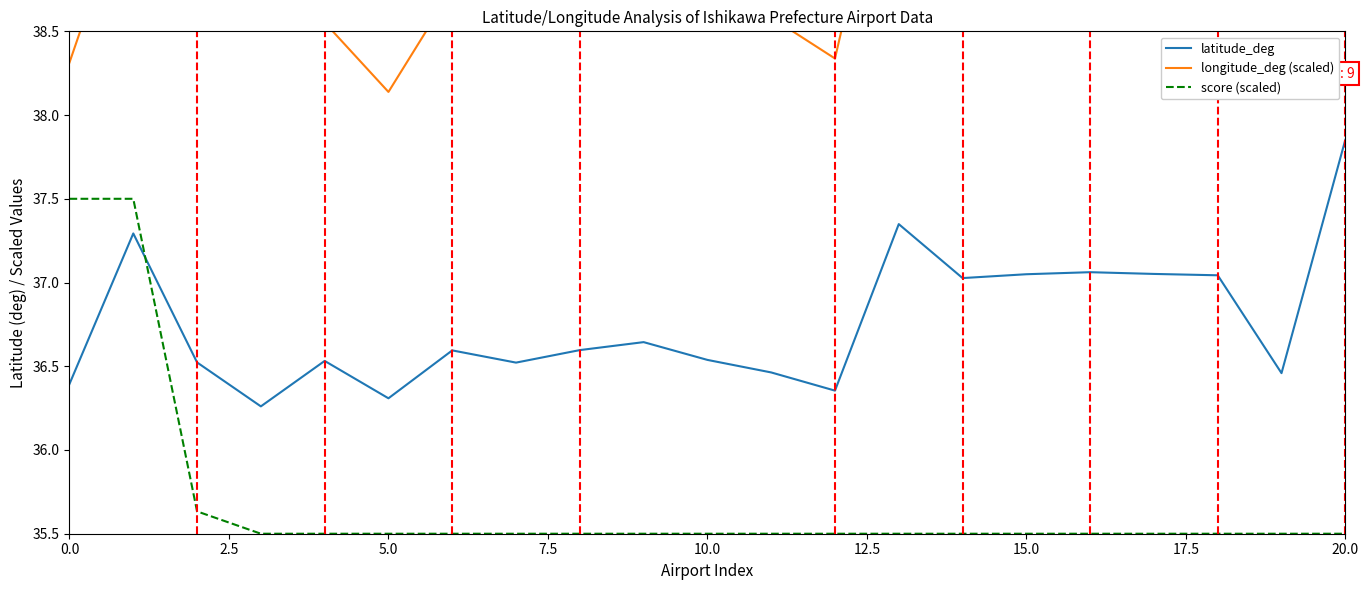

True or false: latitude_deg and longitude_deg (scaled) cross at least once.

False